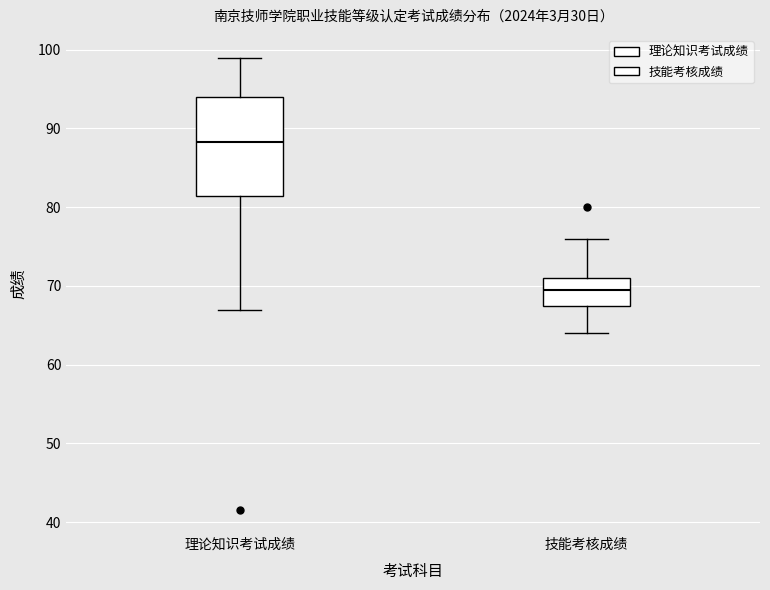

Reading left to right, transcribe this box plot: for each box, give where its median line is, the range the box spans, and where its two whiskers end, as read against the y-axis. The values are not printed on the chart, so give them approximately, as read against the axis.

理论知识考试成绩: median 88, box 81 to 94, whiskers 67 to 99
技能考核成绩: median 70, box 68 to 71, whiskers 64 to 76